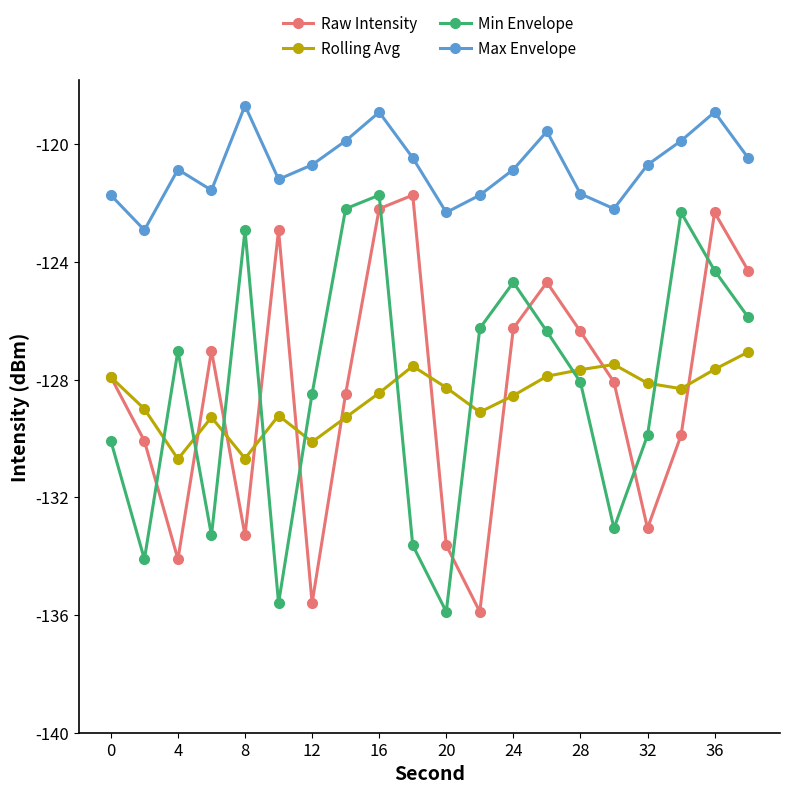

What is the value of the Rolling Avg point at the 19th from the left?

-127.6